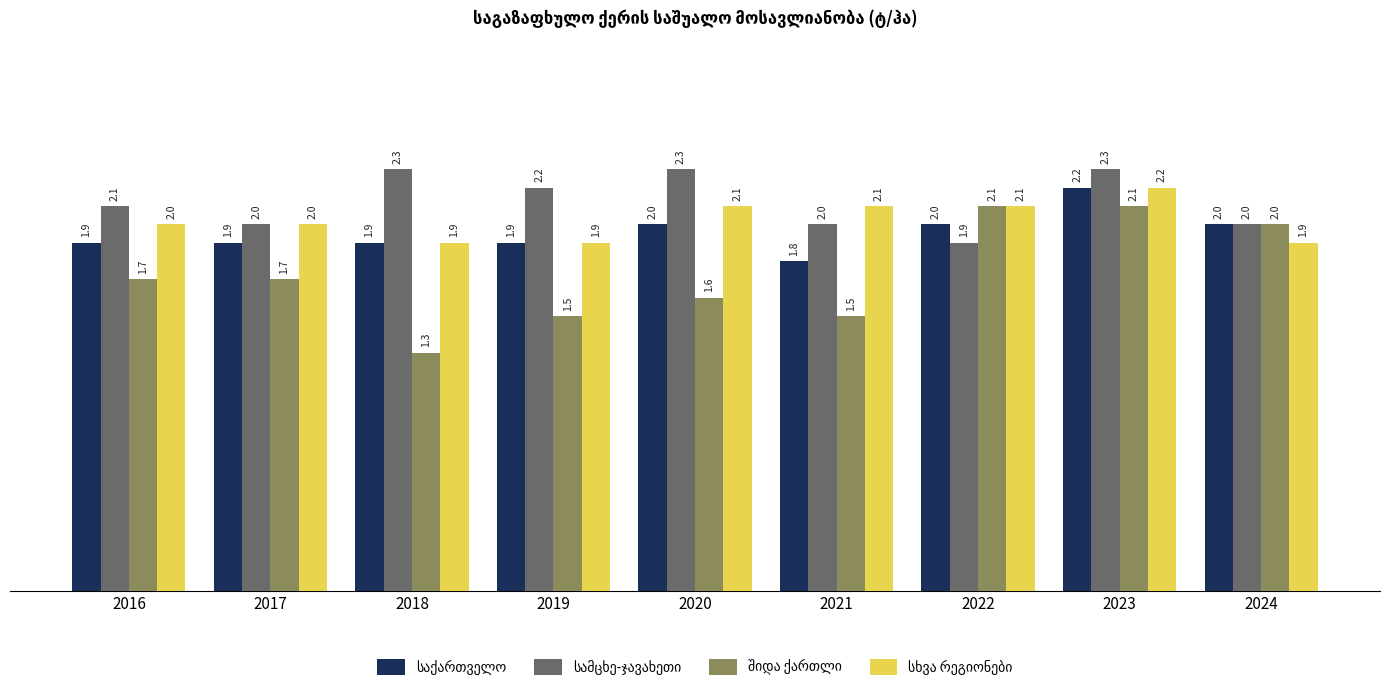

At which category is the sum across all series the highest?

2023